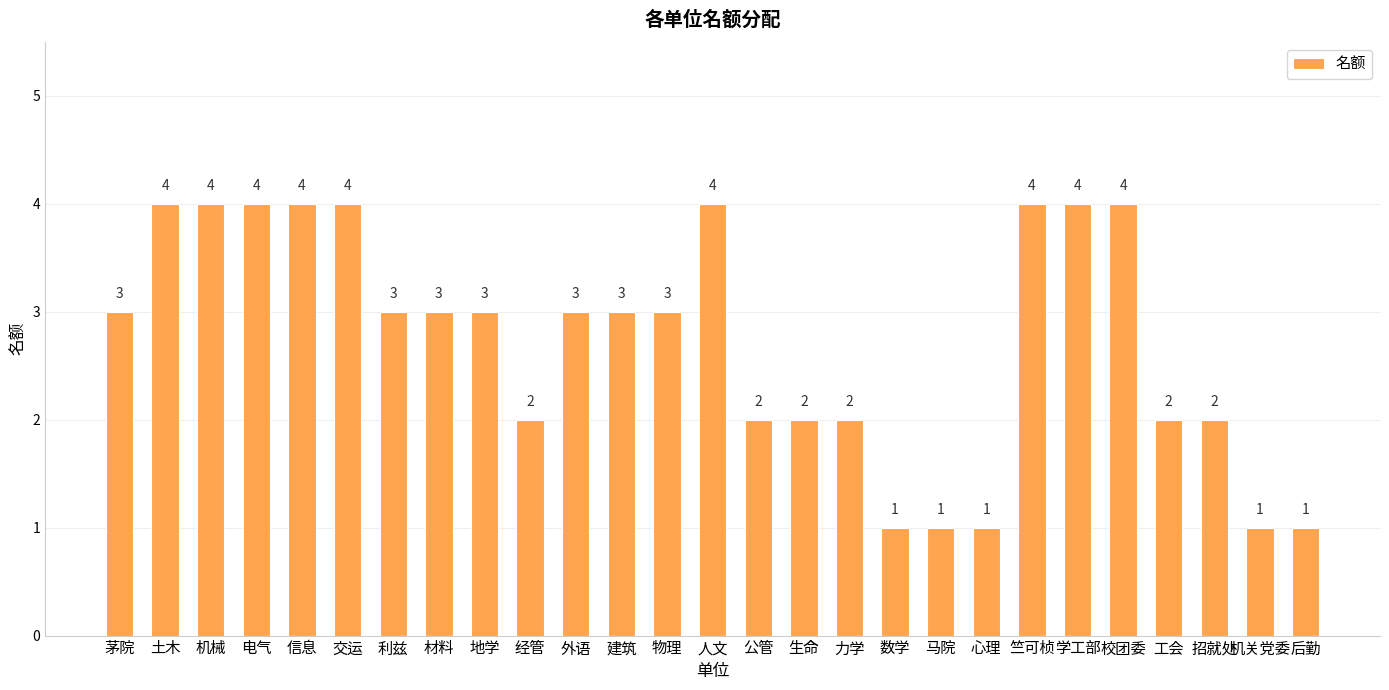

True or false: the data shows 1 at 地学.

False